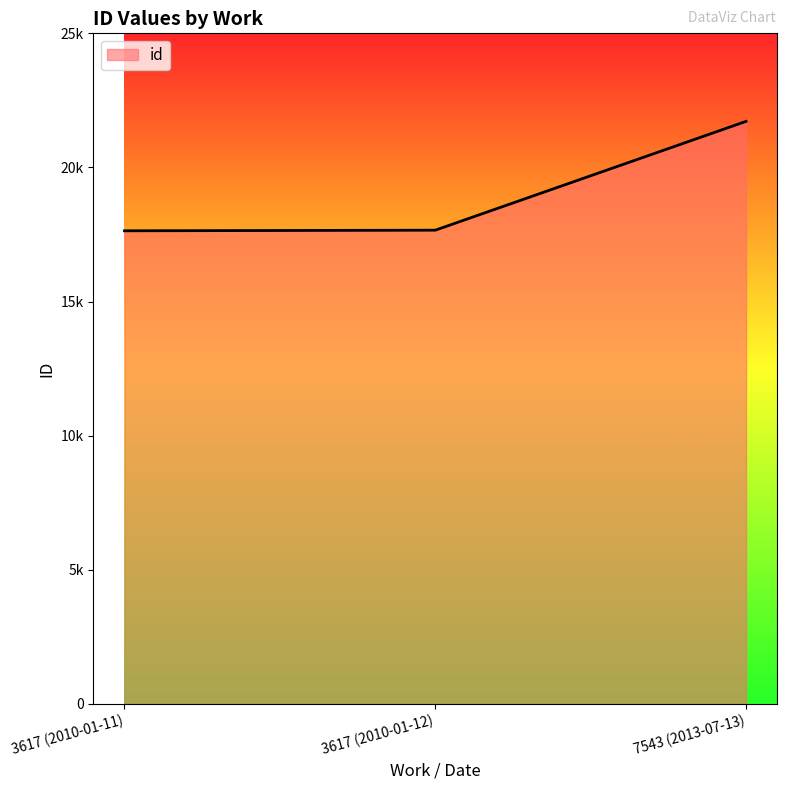

Reading left to right, transcribe all the data shown in this chart.

17639	17662	21718